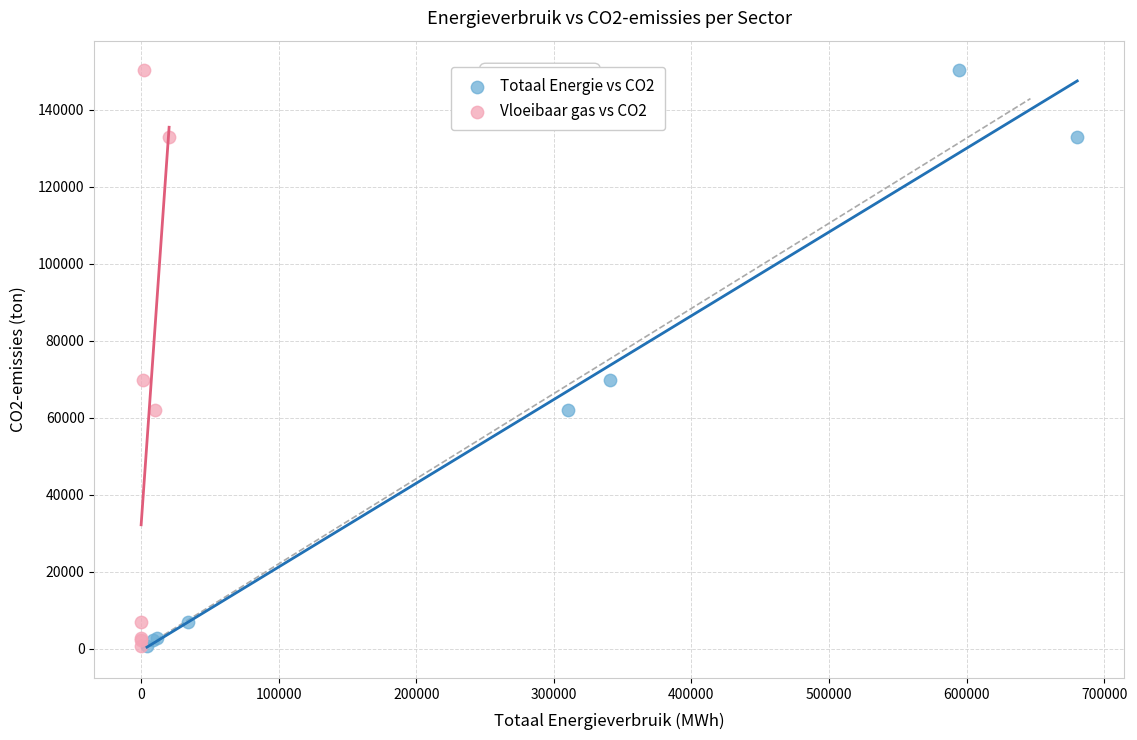

What are all the series names shown in the legend?

Totaal Energie vs CO2, Vloeibaar gas vs CO2